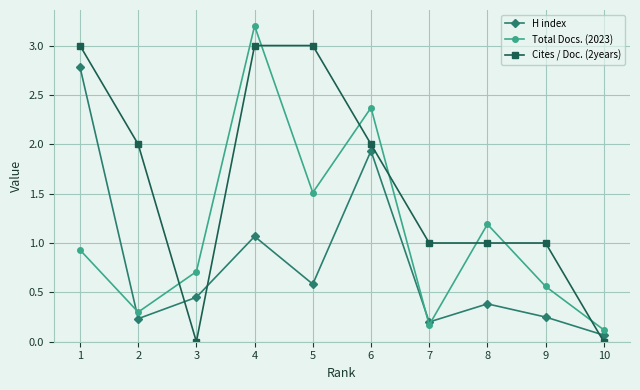

Rank the series at 7 from highest to lowest value.

Cites / Doc. (2years), H index, Total Docs. (2023)